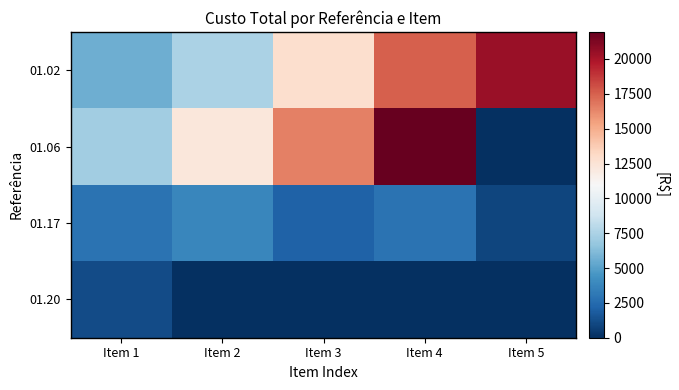

Which series has the largest range (max minus min)?

01.06